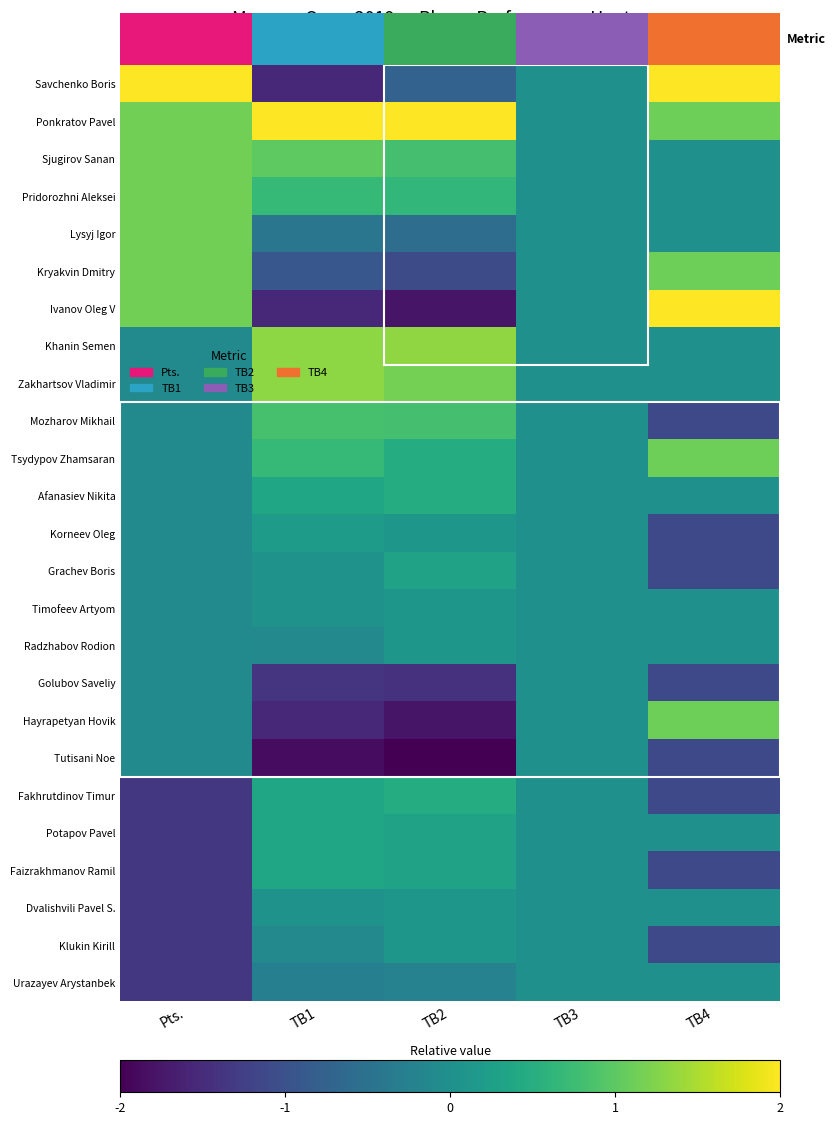

The Potapov Pavel series shows 0.6 at TB1. True or false?

False